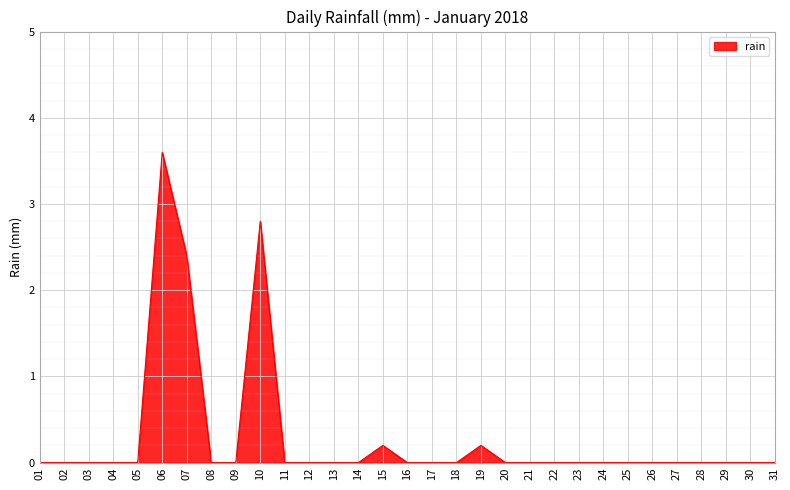

Which category has the highest value across all series?

06